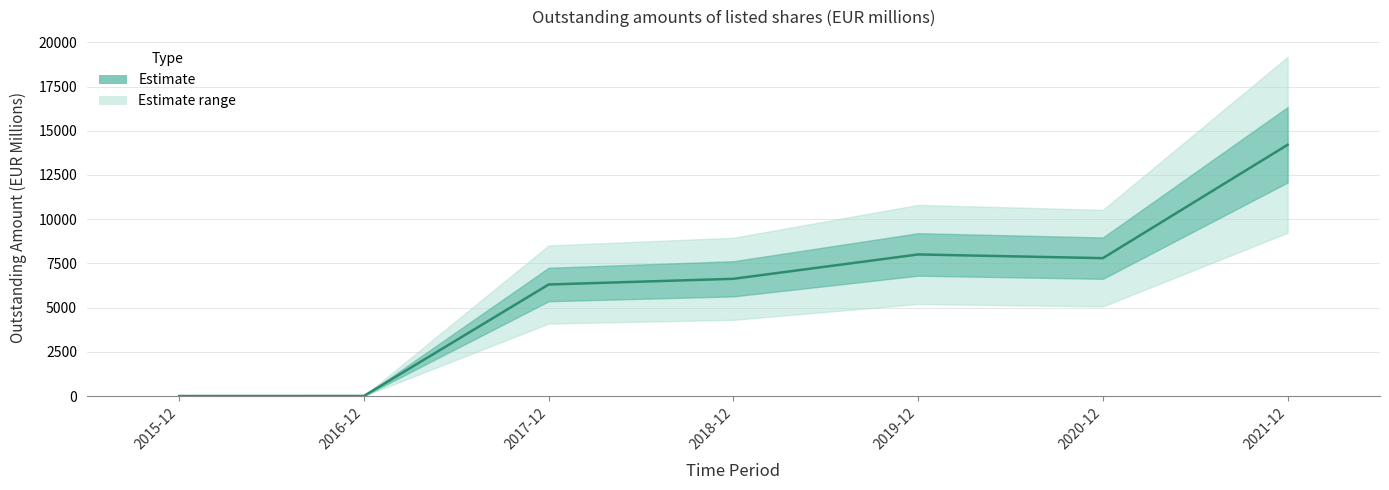

How many categories are shown in the chart?

7